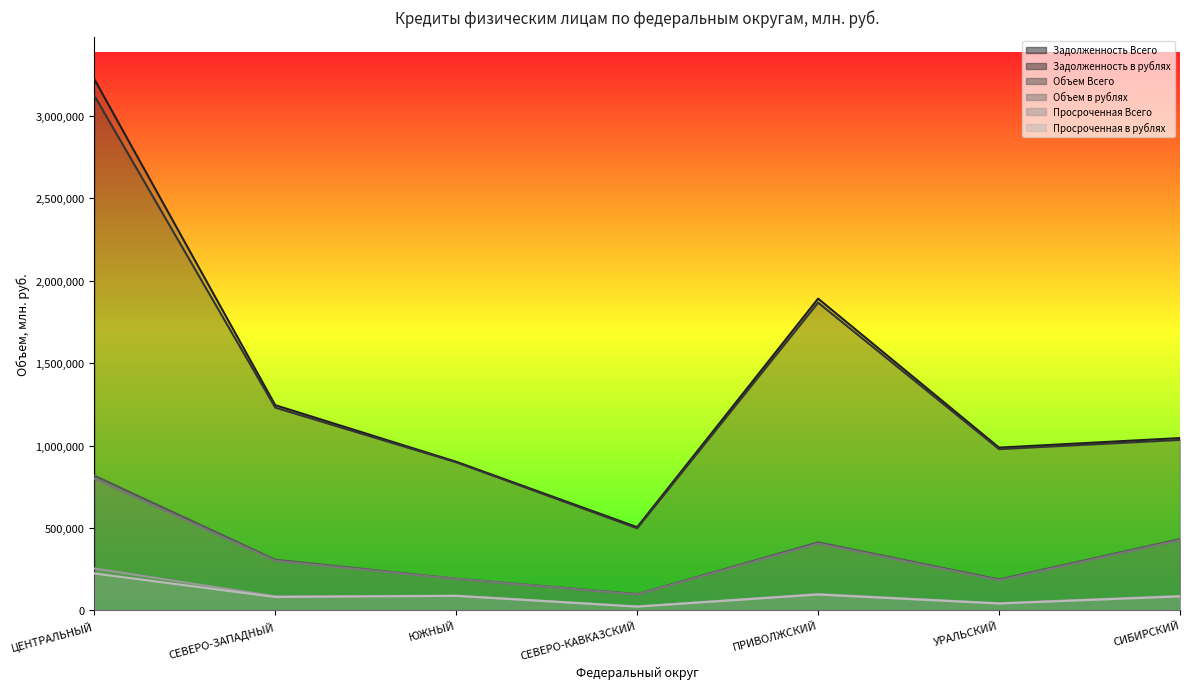

Reading right to left, list all the values displayed in this chart.

Задолженность Всего: СИБИРСКИЙ=1045234	УРАЛЬСКИЙ=987234	ПРИВОЛЖСКИЙ=1891478	СЕВЕРО-КАВКАЗСКИЙ=504423	ЮЖНЫЙ=901445	СЕВЕРО-ЗАПАДНЫЙ=1244876	ЦЕНТРАЛЬНЫЙ=3223559
Задолженность в рублях: СИБИРСКИЙ=1034234	УРАЛЬСКИЙ=978234	ПРИВОЛЖСКИЙ=1867234	СЕВЕРО-КАВКАЗСКИЙ=498234	ЮЖНЫЙ=898542	СЕВЕРО-ЗАПАДНЫЙ=1230141	ЦЕНТРАЛЬНЫЙ=3123904
Объем Всего: СИБИРСКИЙ=432234	УРАЛЬСКИЙ=187234	ПРИВОЛЖСКИЙ=412234	СЕВЕРО-КАВКАЗСКИЙ=98234	ЮЖНЫЙ=191857	СЕВЕРО-ЗАПАДНЫЙ=306841	ЦЕНТРАЛЬНЫЙ=817225
Объем в рублях: СИБИРСКИЙ=426234	УРАЛЬСКИЙ=182234	ПРИВОЛЖСКИЙ=405234	СЕВЕРО-КАВКАЗСКИЙ=96234	ЮЖНЫЙ=190714	СЕВЕРО-ЗАПАДНЫЙ=300476	ЦЕНТРАЛЬНЫЙ=798925
Просроченная Всего: СИБИРСКИЙ=87654	УРАЛЬСКИЙ=43210	ПРИВОЛЖСКИЙ=98765	СЕВЕРО-КАВКАЗСКИЙ=23456	ЮЖНЫЙ=88788	СЕВЕРО-ЗАПАДНЫЙ=85141	ЦЕНТРАЛЬНЫЙ=253659
Просроченная в рублях: СИБИРСКИЙ=84321	УРАЛЬСКИЙ=41234	ПРИВОЛЖСКИЙ=95678	СЕВЕРО-КАВКАЗСКИЙ=22345	ЮЖНЫЙ=87625	СЕВЕРО-ЗАПАДНЫЙ=80557	ЦЕНТРАЛЬНЫЙ=223747